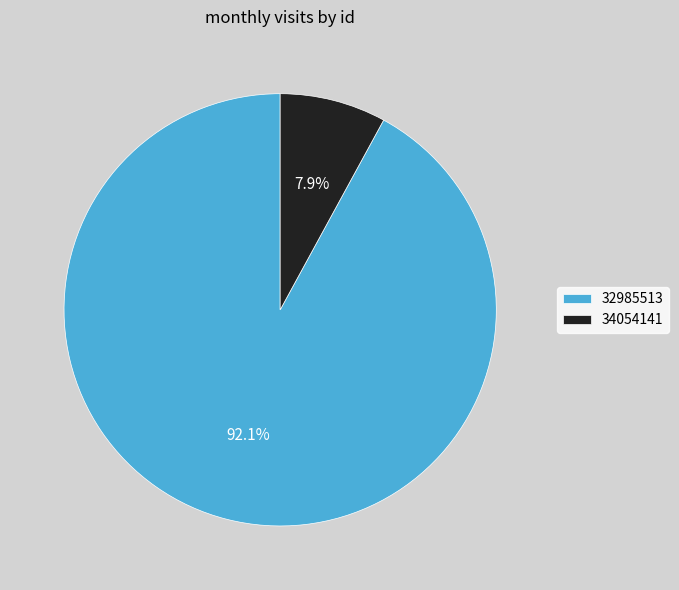

Which category accounts for the majority?

32985513